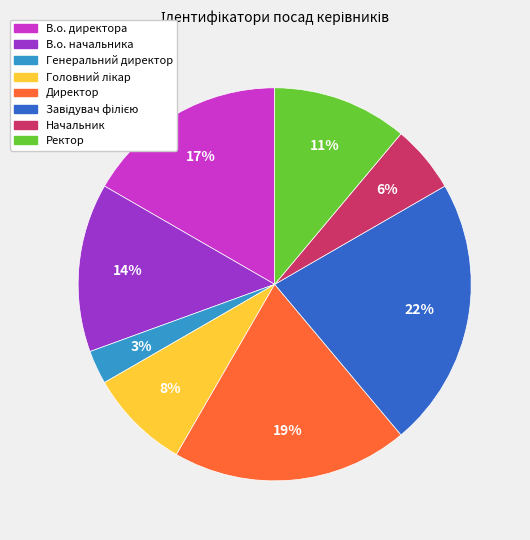

Which slice is the smallest?

Генеральний директор